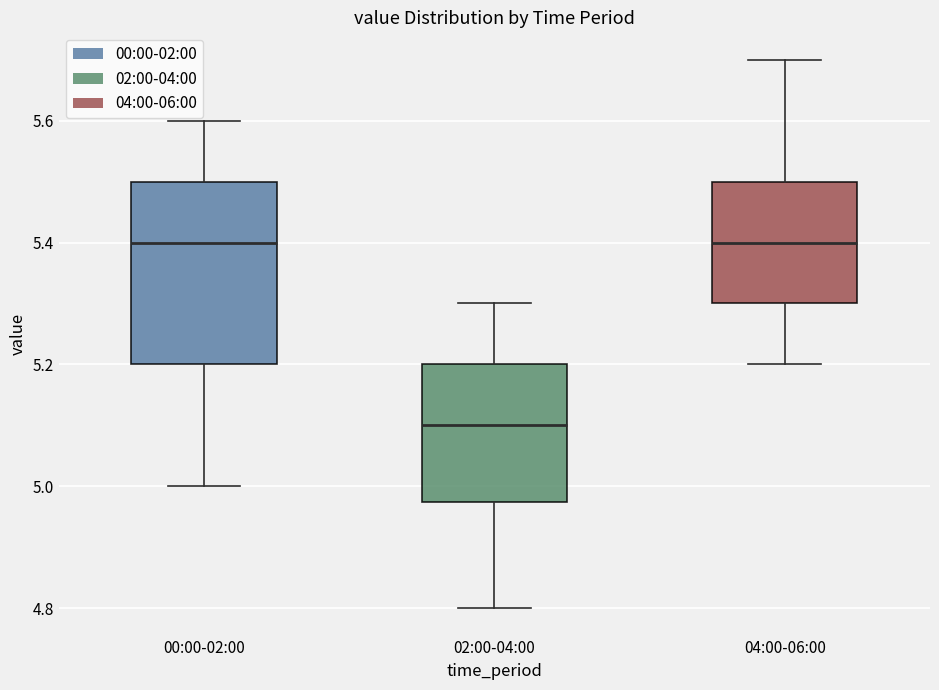

Reading left to right, read every box against the y-axis: the position of its median line, the range the box covers, and the ends of its whiskers. The values are not printed on the chart, so give them approximately, as read against the axis.

00:00-02:00: median 5.40, box 5.20 to 5.50, whiskers 5.00 to 5.60
02:00-04:00: median 5.10, box 4.98 to 5.20, whiskers 4.80 to 5.30
04:00-06:00: median 5.40, box 5.30 to 5.50, whiskers 5.20 to 5.70